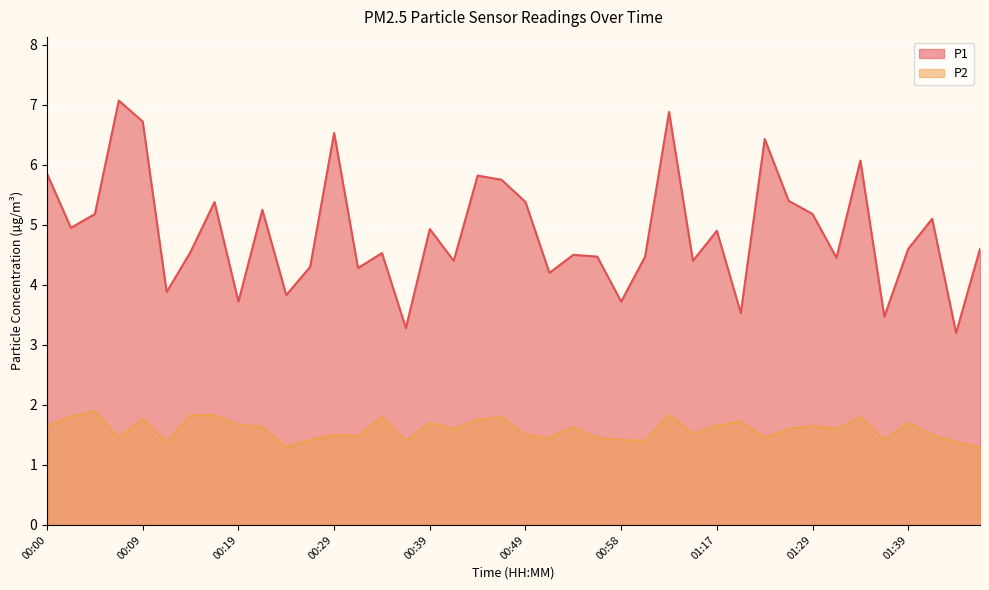

What is the value of the P1 point at the 5th from the left?

6.7